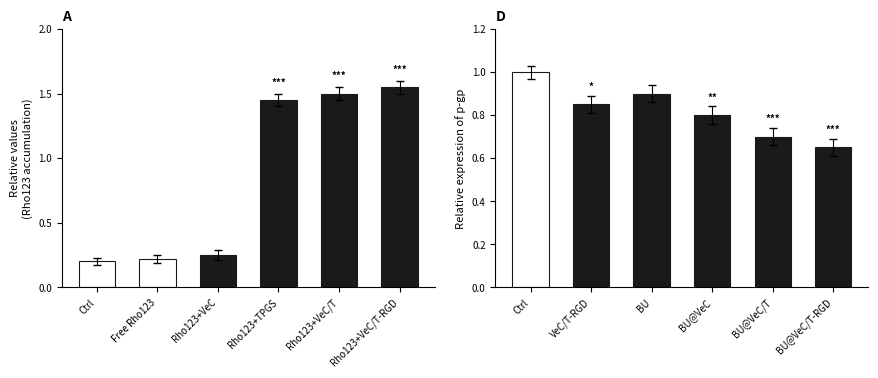

At how many categories does at least one series exceed 0?

6